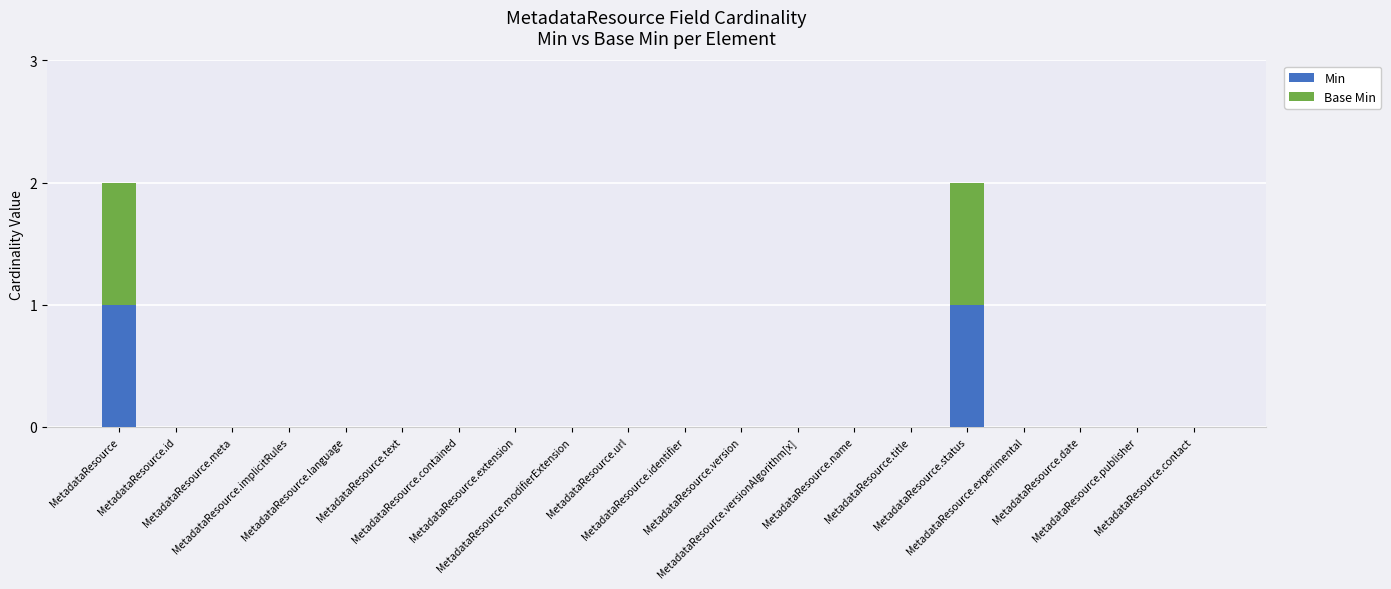

Count the Min values in the range 0 to 1.

20